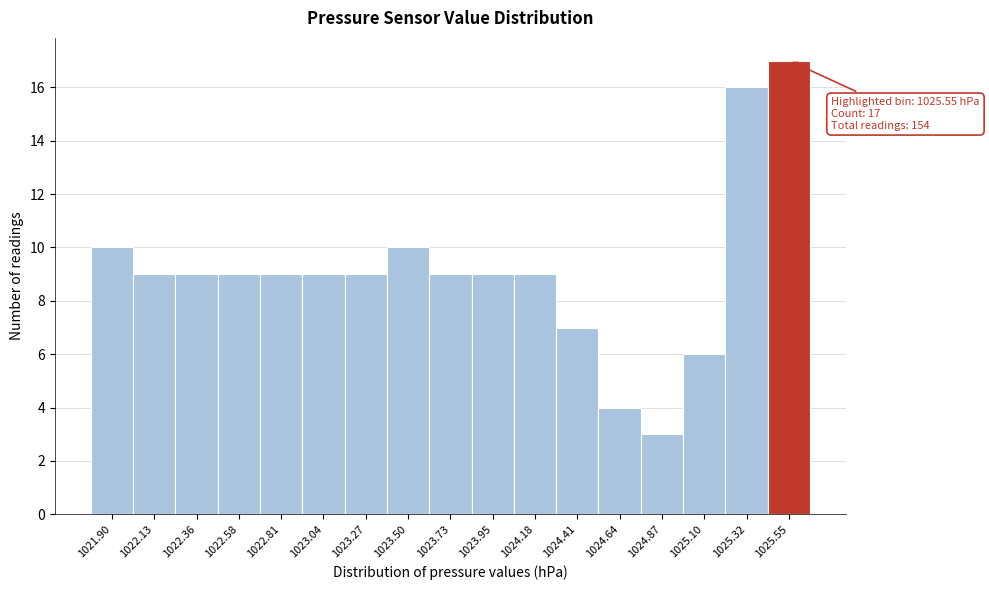

Reading right to left, what are all the values shown in this chart?

1025.55=17	1025.32=16	1025.10=6	1024.87=3	1024.64=4	1024.41=7	1024.18=9	1023.95=9	1023.73=9	1023.50=10	1023.27=9	1023.04=9	1022.81=9	1022.58=9	1022.36=9	1022.13=9	1021.90=10